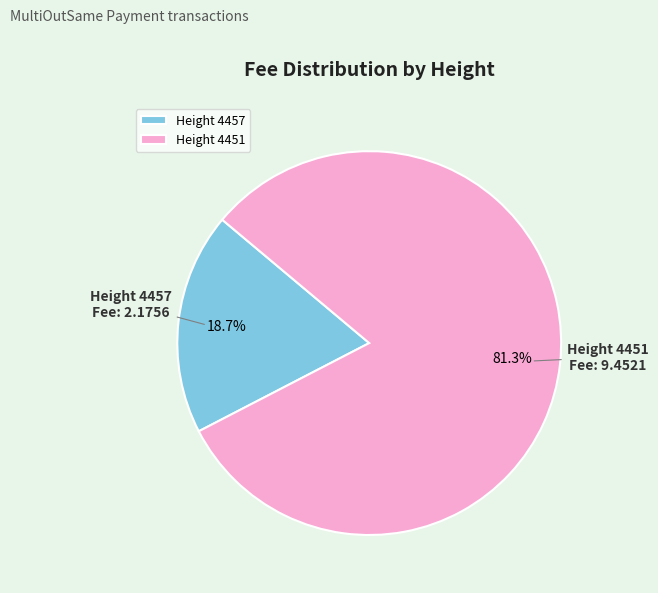

Count the number of slices in the pie.

2